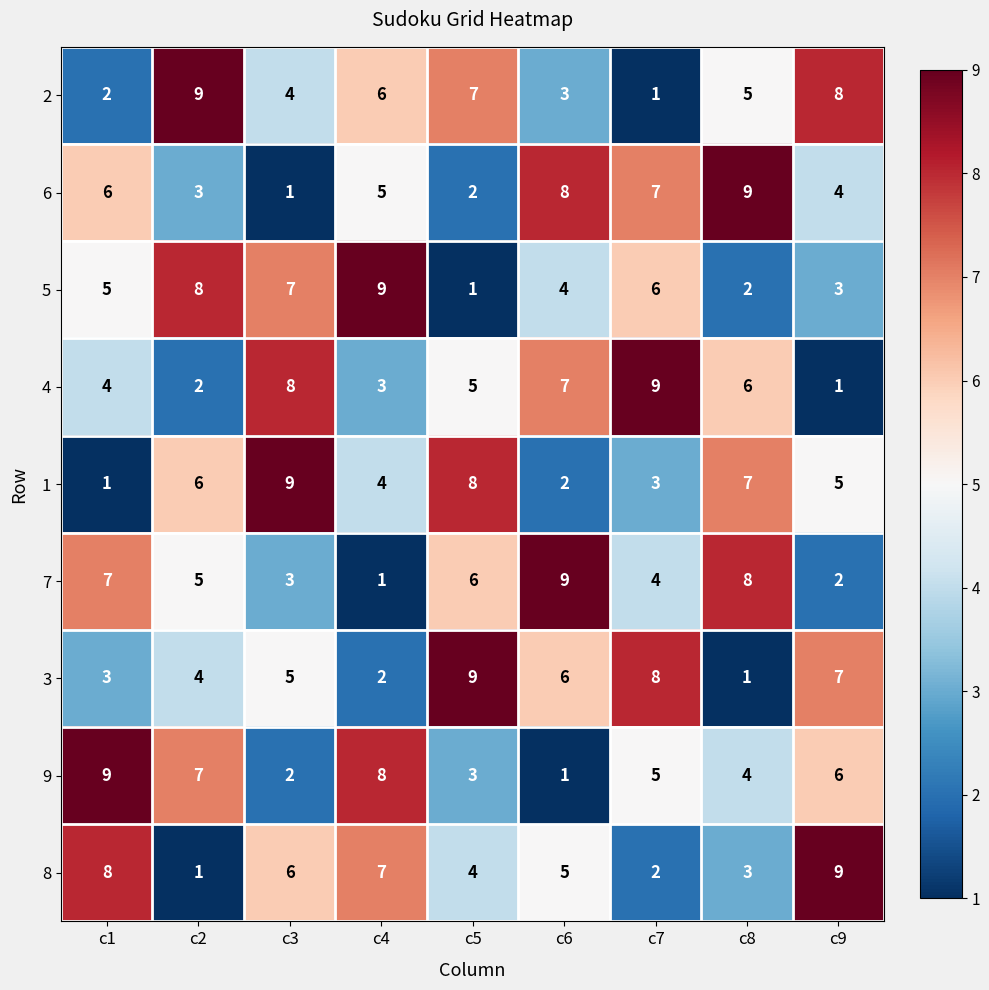

Is it true that 2 equals 2 at c6?

False